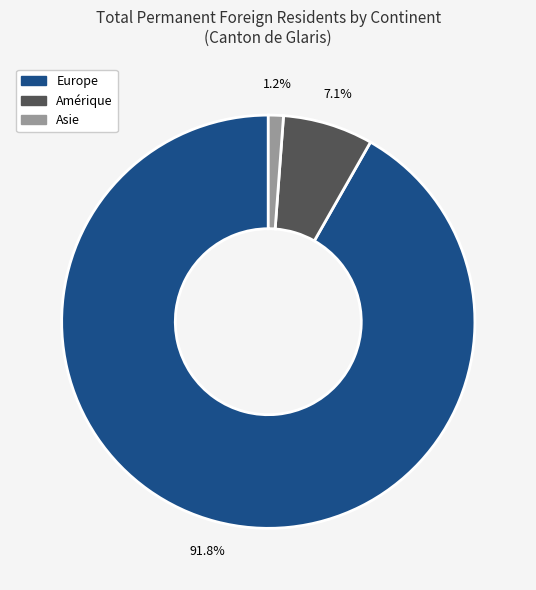

To the nearest percent, what is the average slice percentage?

33%